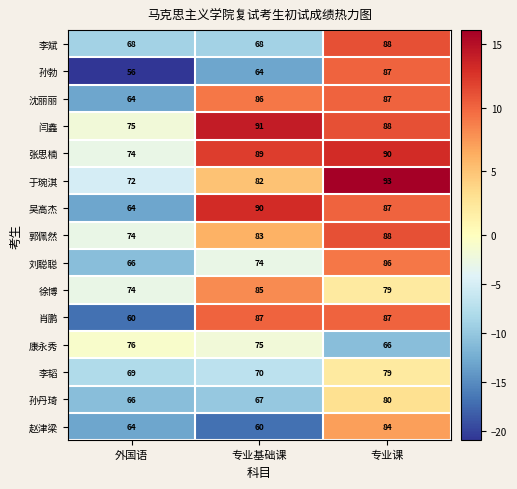

At which label is 张思楠 closest to 82?

专业基础课